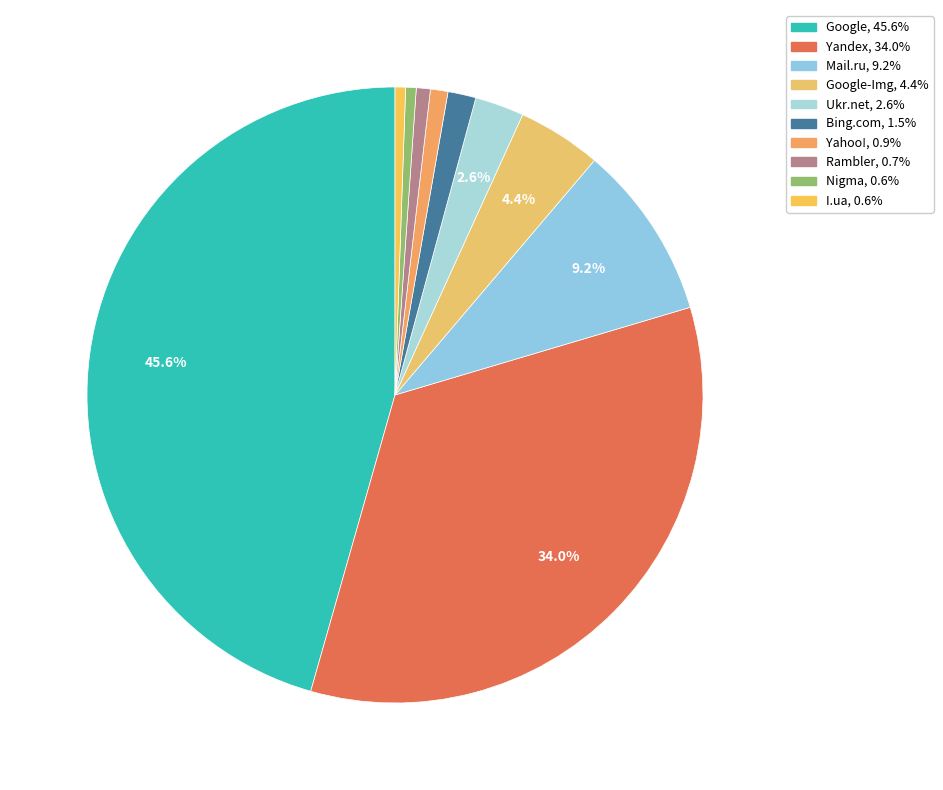

Does any single category account for the majority?

No